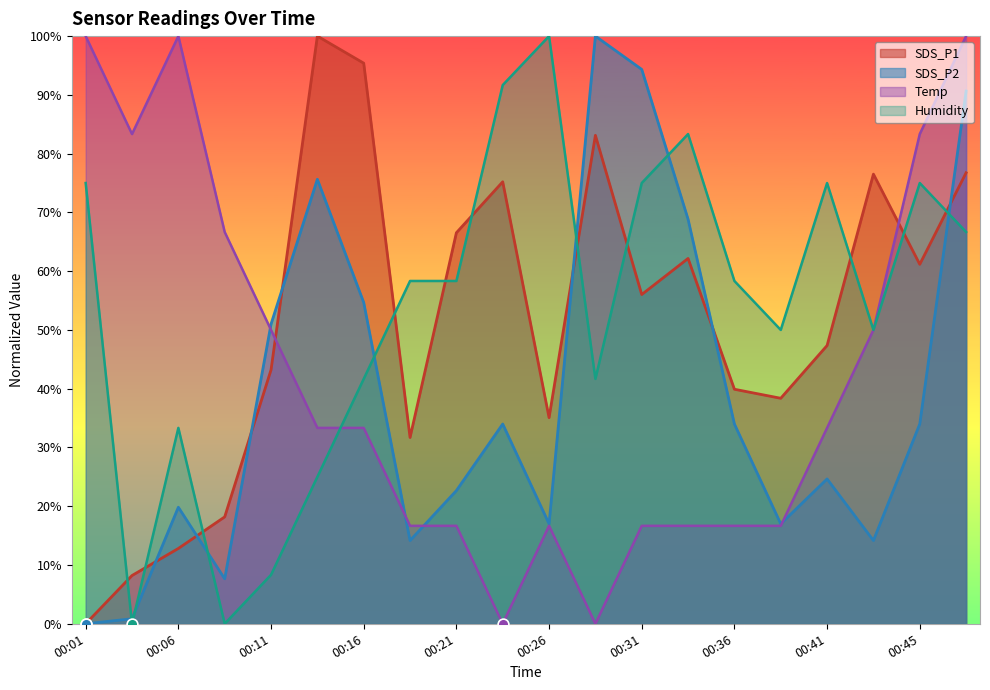

What is the total value across all series at 00:08?

92.5